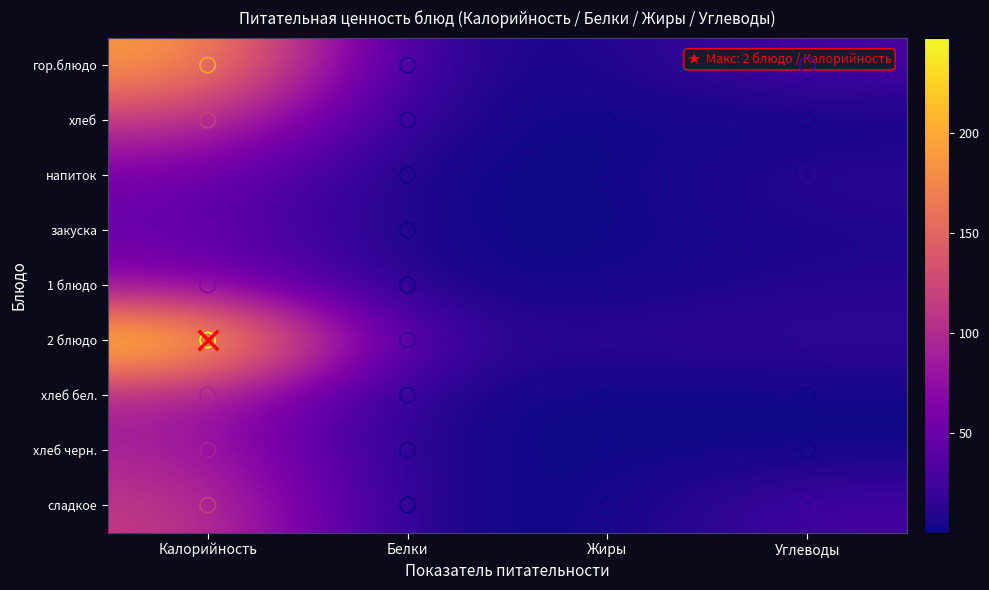

How many data points does each series have?

4